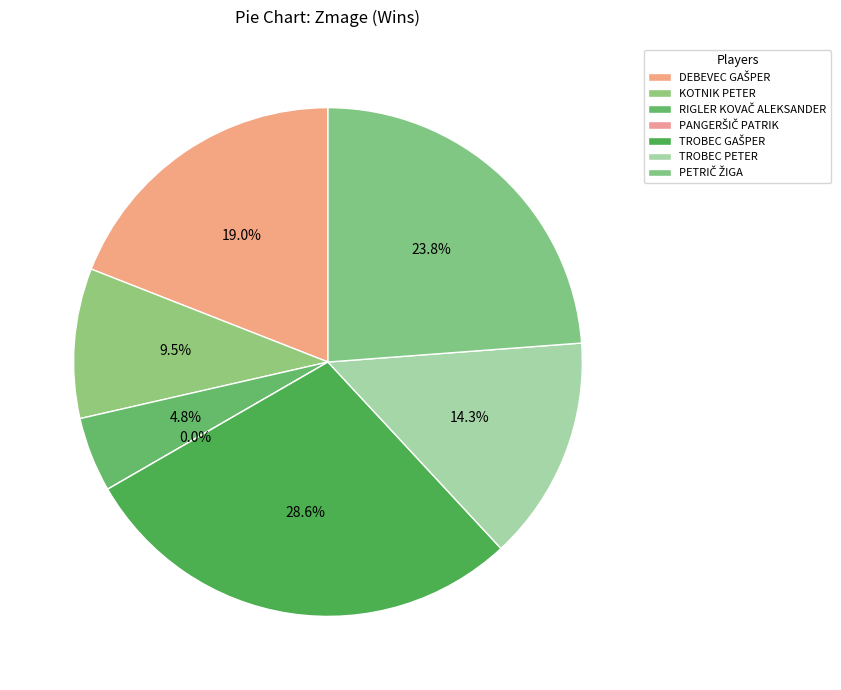

What is the total percentage of TROBEC GAŠPER and TROBEC PETER?

42.9%